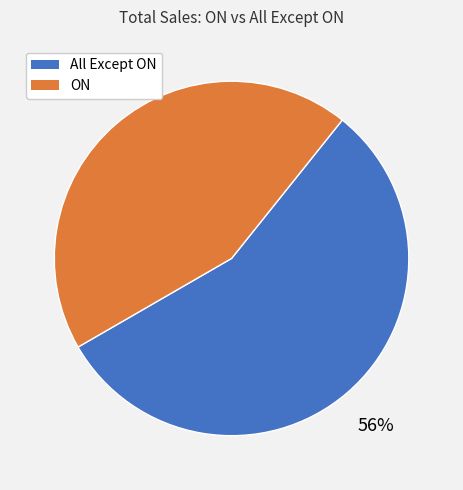

To the nearest percent, what is the combined percentage of ON and All Except ON?

100%